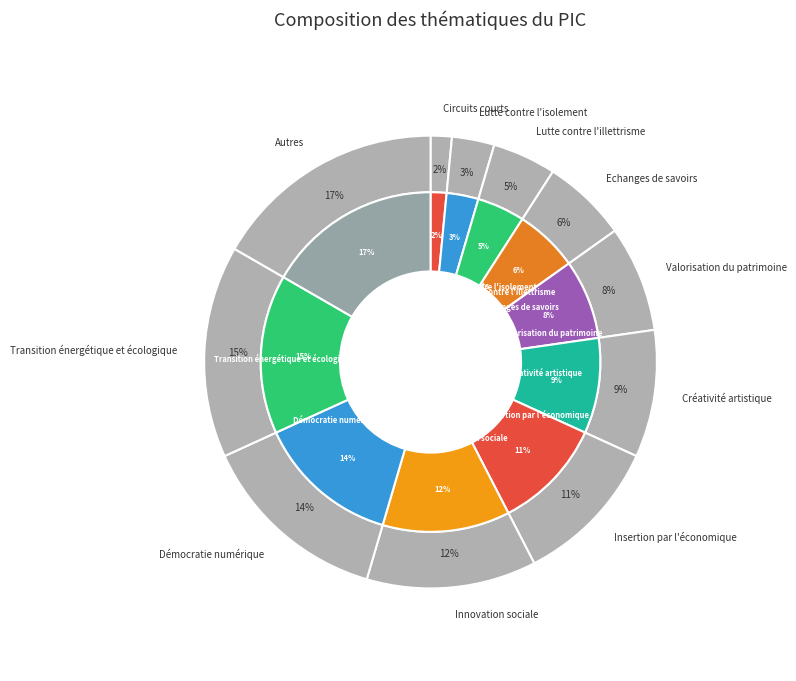

What portion of the pie excludes Lutte contre l'isolement?

97.0%